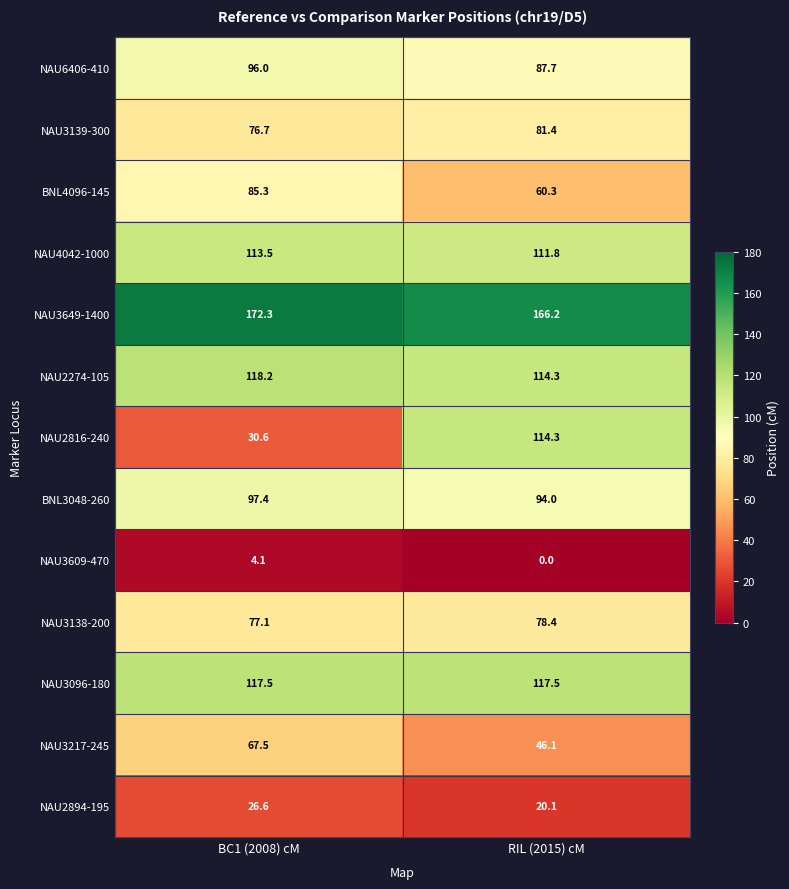

At which category is the sum across all series the highest?

RIL (2015) cM